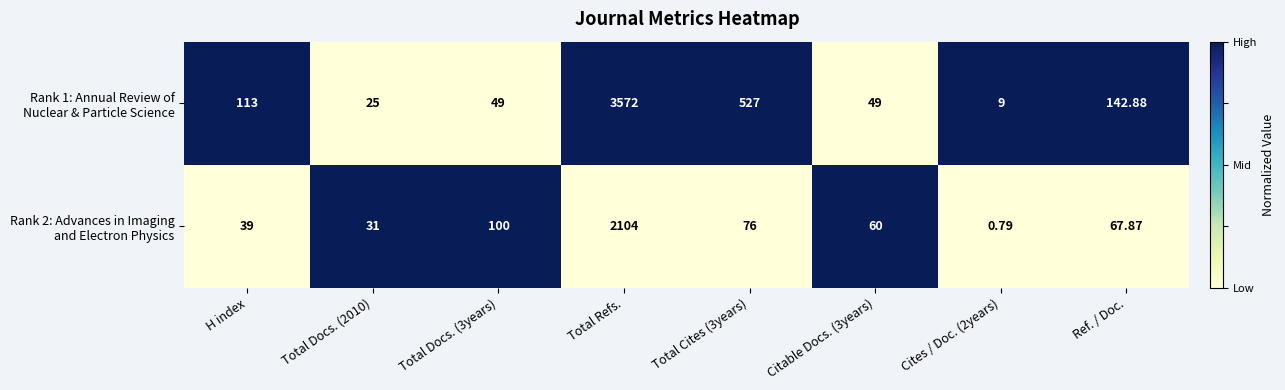

At which category is the sum across all series the highest?

Total Refs.